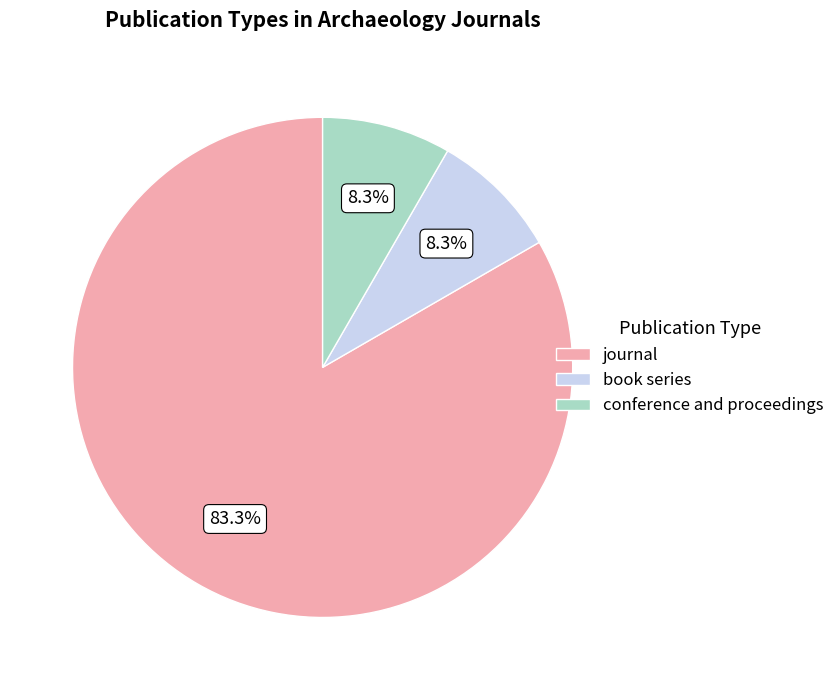

To the nearest percent, what is the average slice percentage?

33%